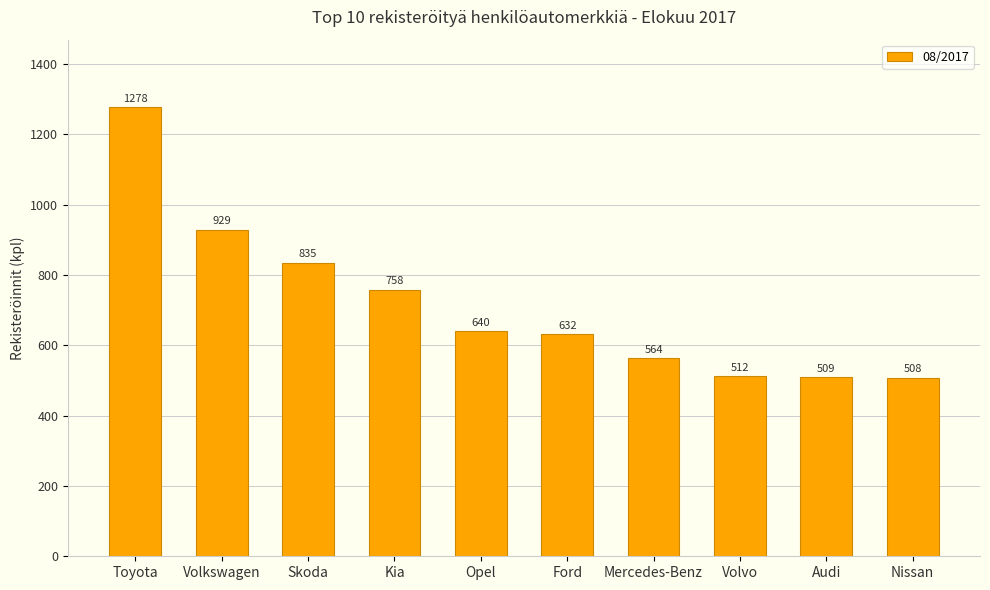

The chart shows a value of 758 at Kia. True or false?

True